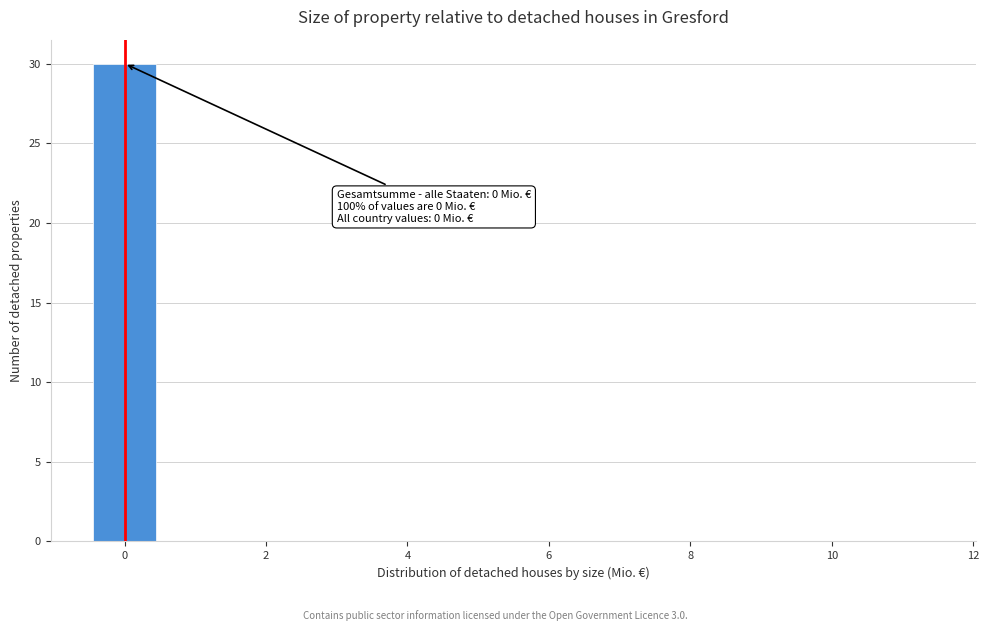

Which range on the x-axis has the tallest bar?

-0.5 to 0.5